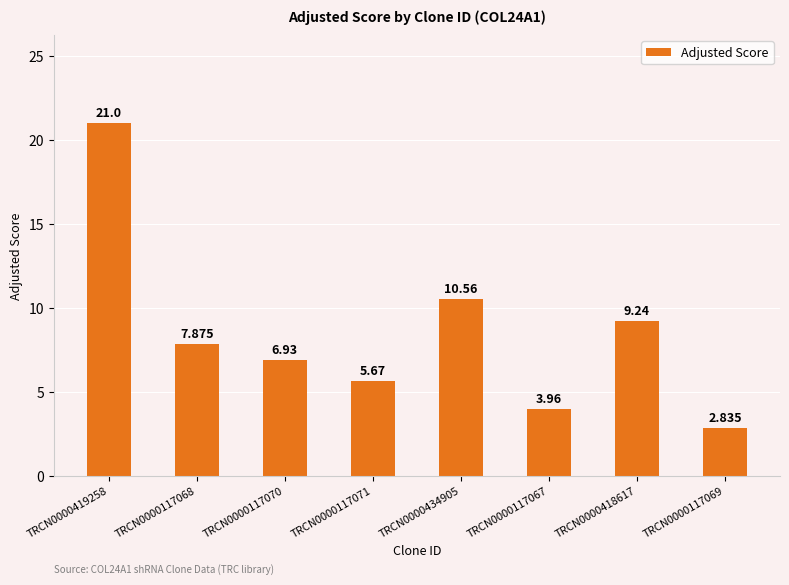

What is the greatest value displayed?

21.0